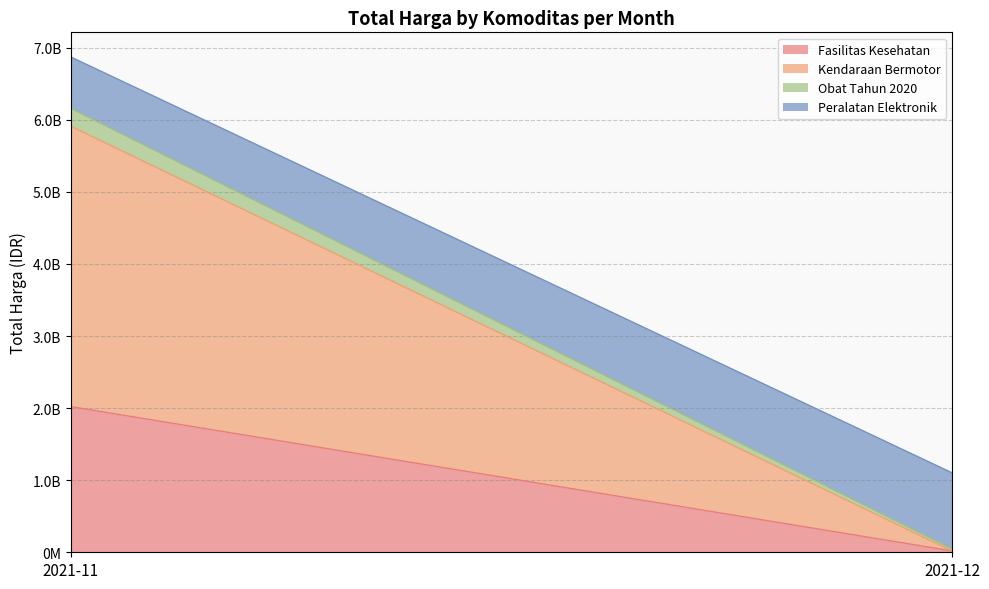

Rank the series by their maximum value, from highest to lowest.

Kendaraan Bermotor, Fasilitas Kesehatan, Peralatan Elektronik, Obat Tahun 2020